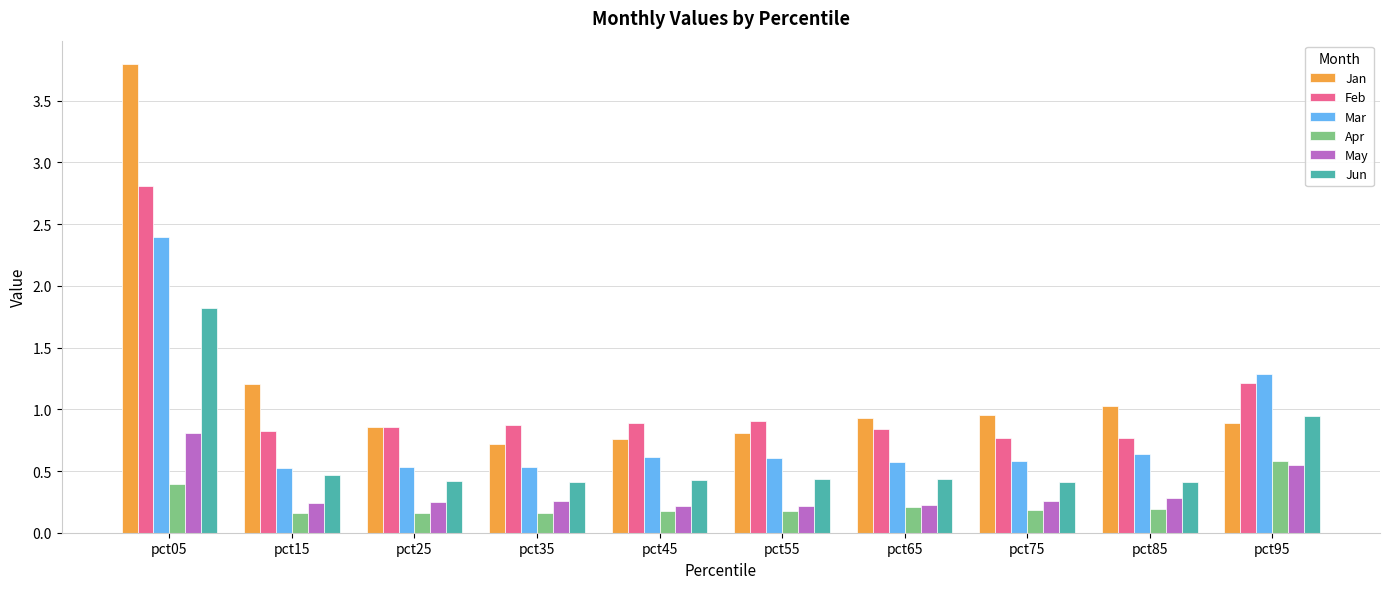

What is the spread (max minus min) of values at pct25?

0.7